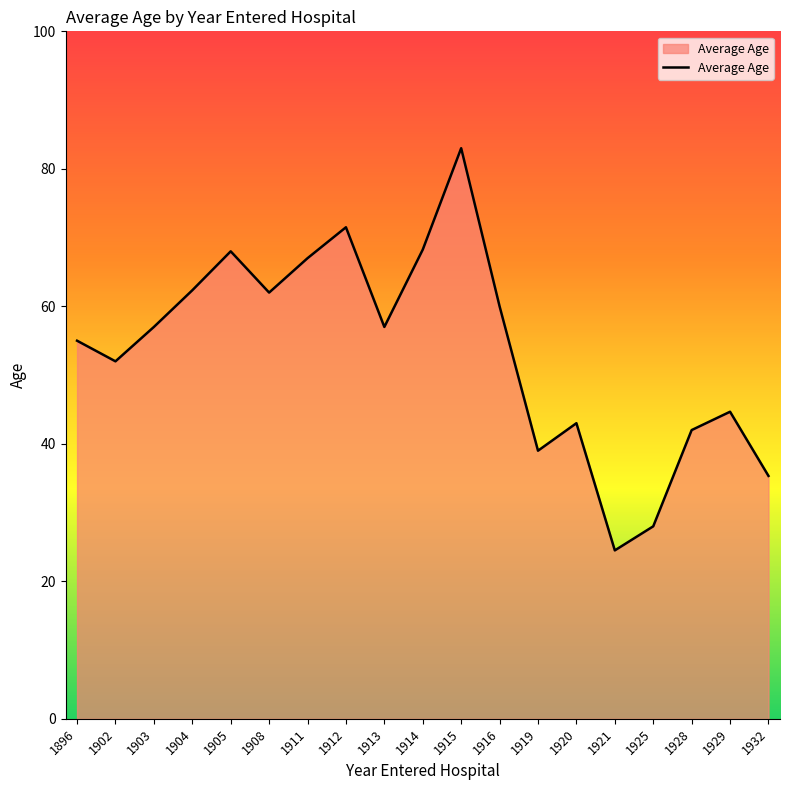

What is the minimum value shown in the chart?

24.5